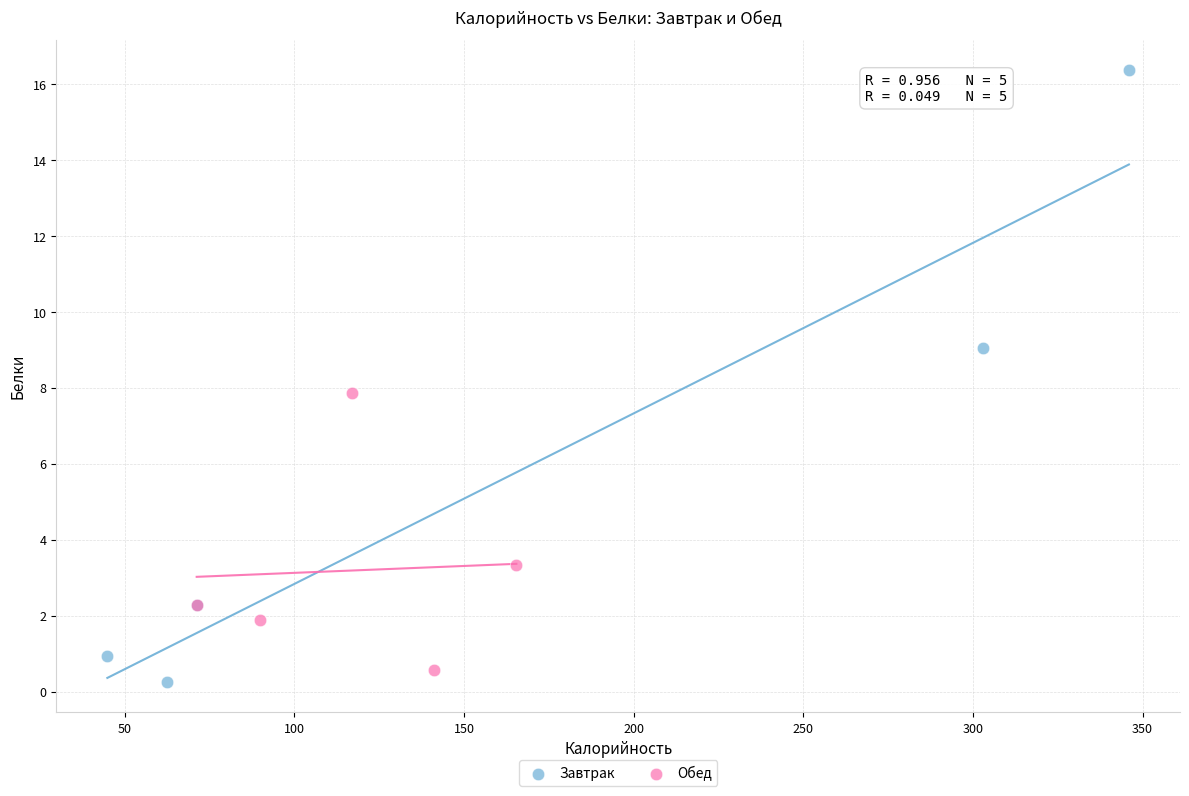

What are all the series names shown in the legend?

Завтрак, Обед